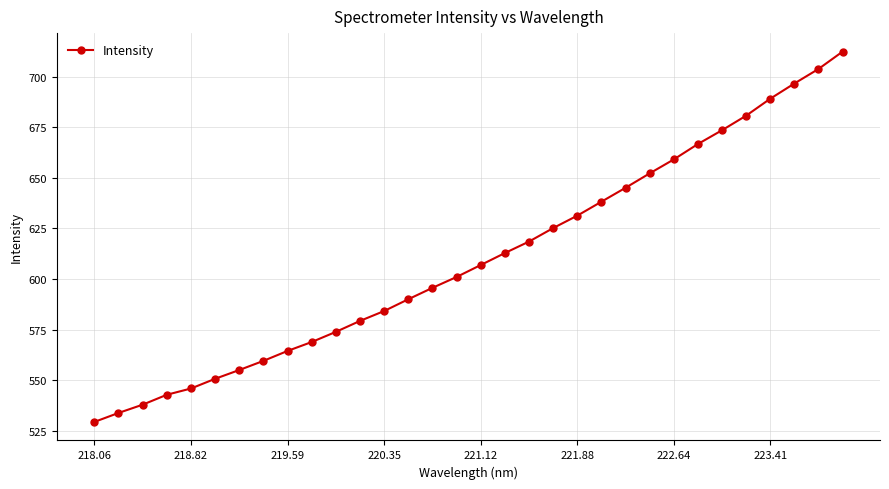

What is the smallest value displayed?

529.3